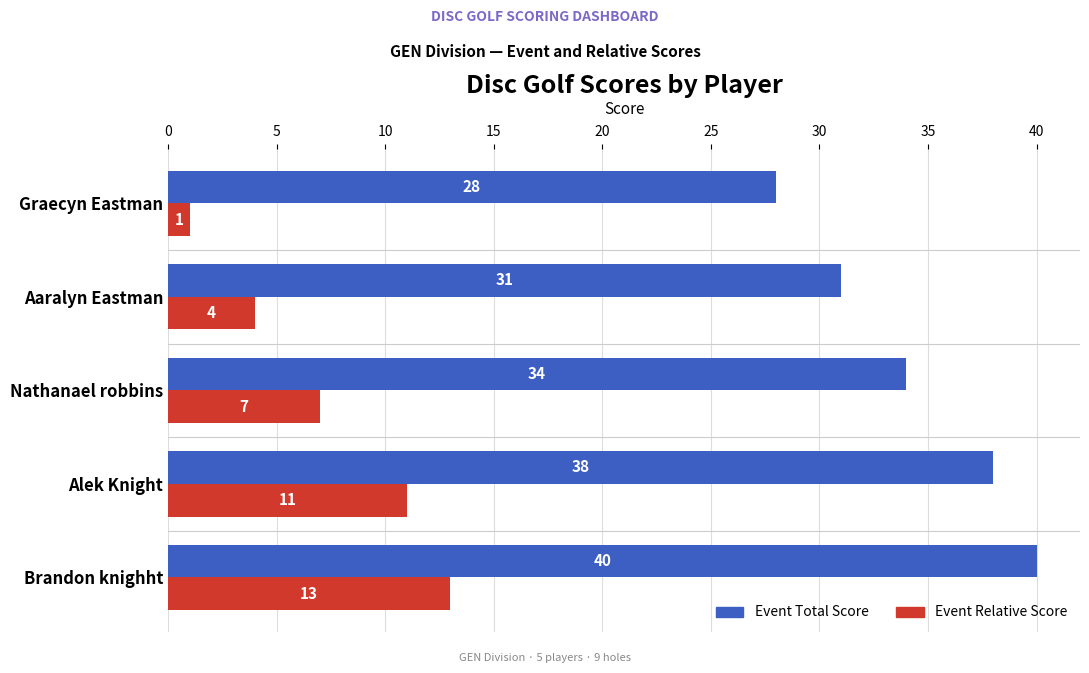

Is the value of Event Relative Score at Nathanael robbins greater than the value of Event Total Score at Brandon knighht?

No